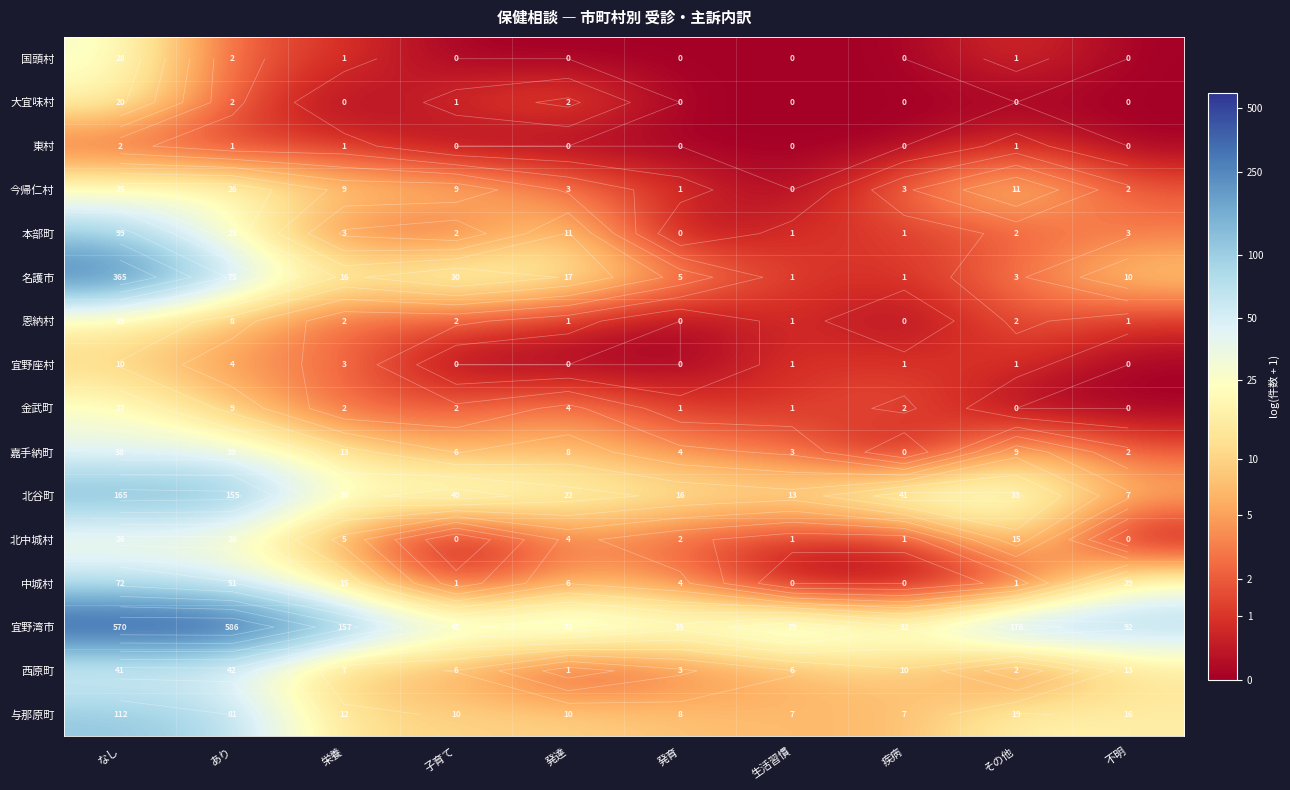

At which label does 北谷町 reach its peak?

なし